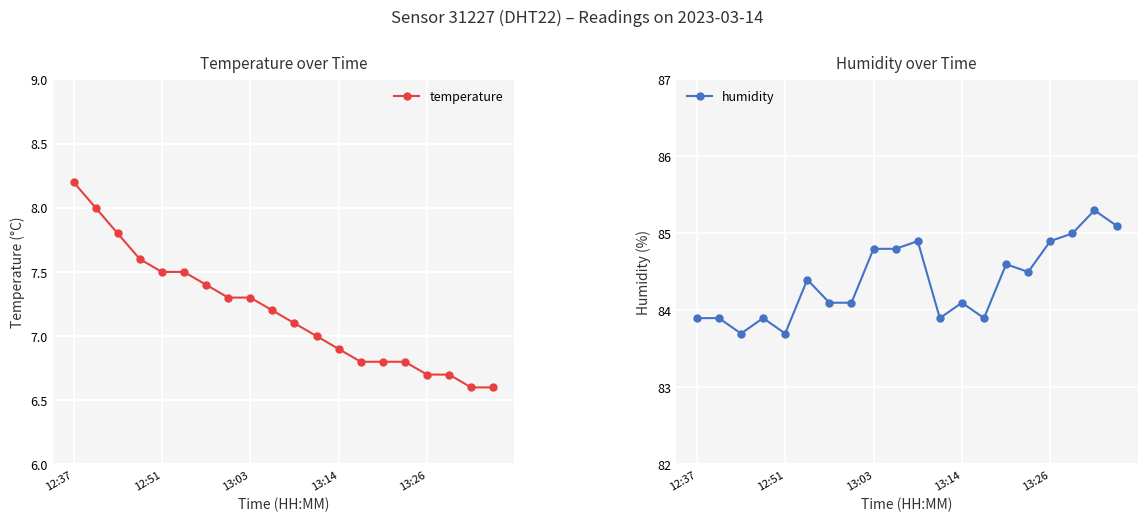

True or false: humidity has a value of 84.9 at 10.

True